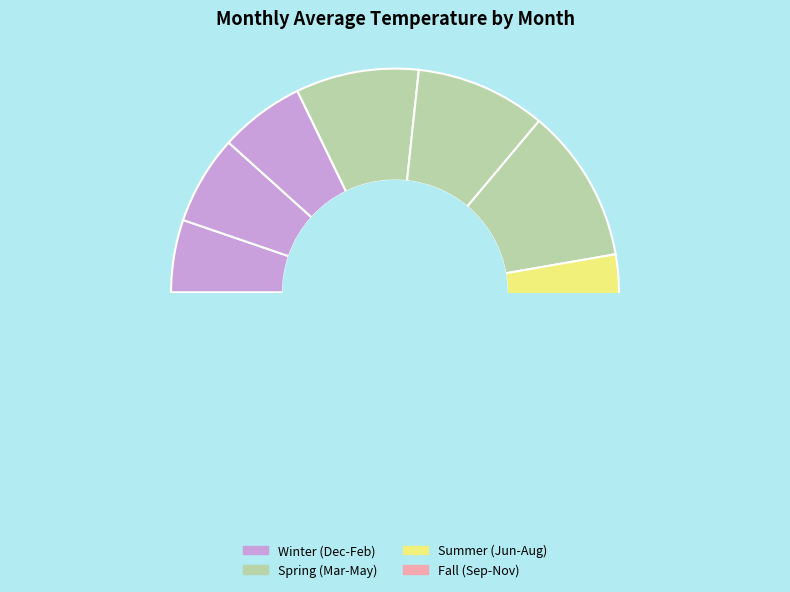

Which has a higher value, July or Nov?

July